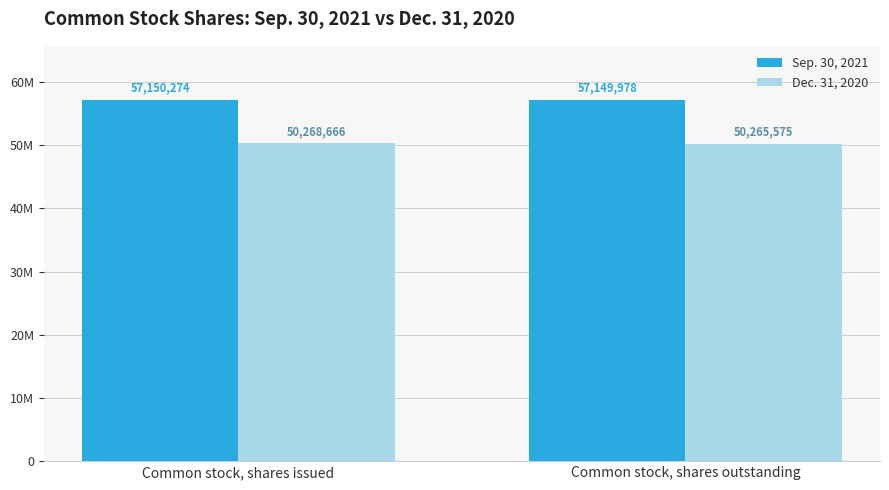

Which category has the highest value in the Dec. 31, 2020 series?

Common stock, shares issued